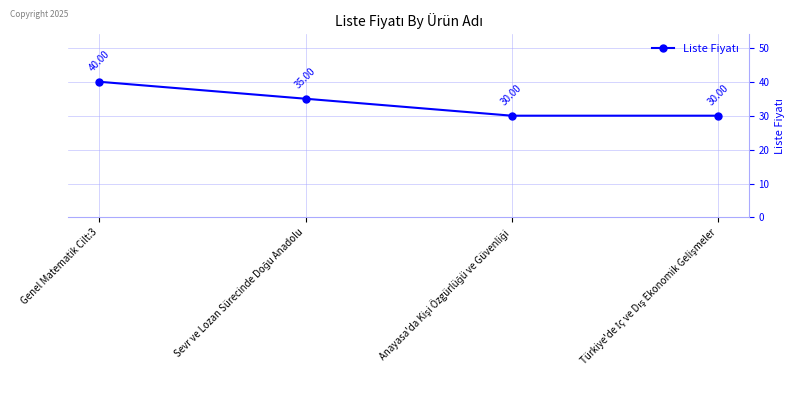

True or false: the data has more than 1 interior local peaks.

False